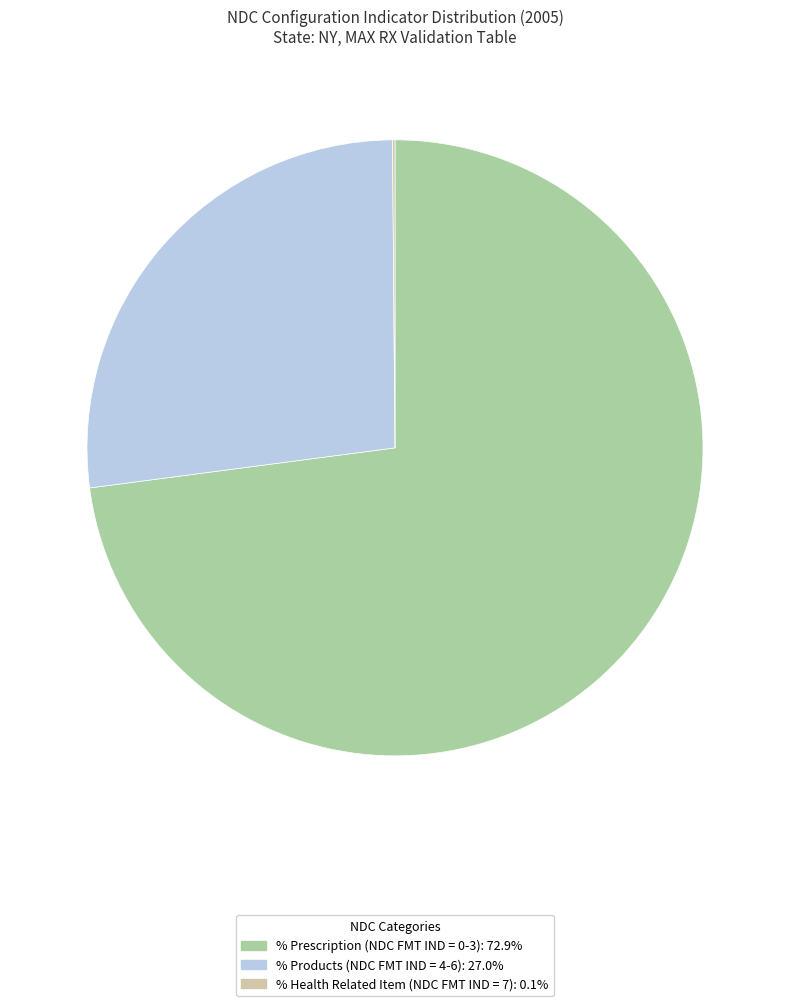

Combined, do % Products (NDC FMT IND = 4-6) and % Prescription (NDC FMT IND = 0-3) account for over 50%?

Yes